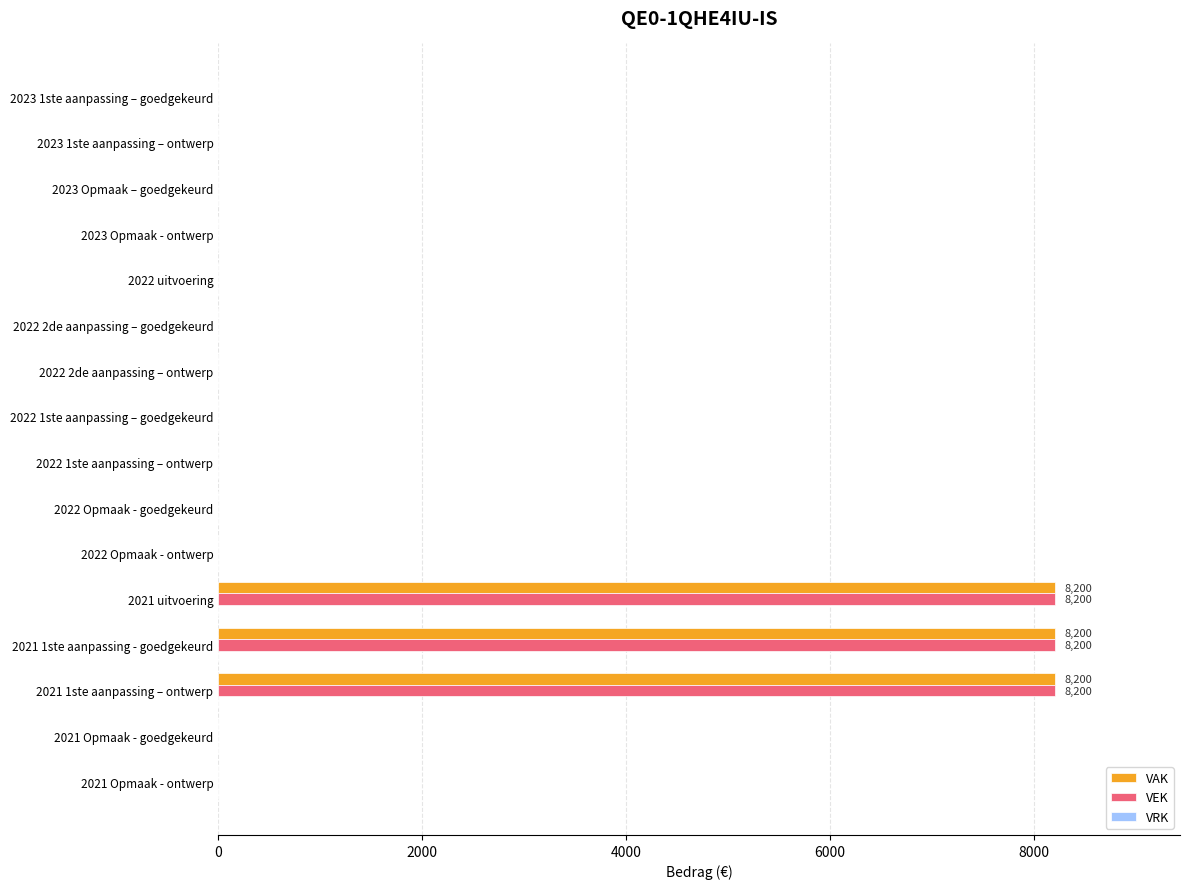

Is the value of VEK at 2022 uitvoering greater than the value of VAK at 2021 uitvoering?

No